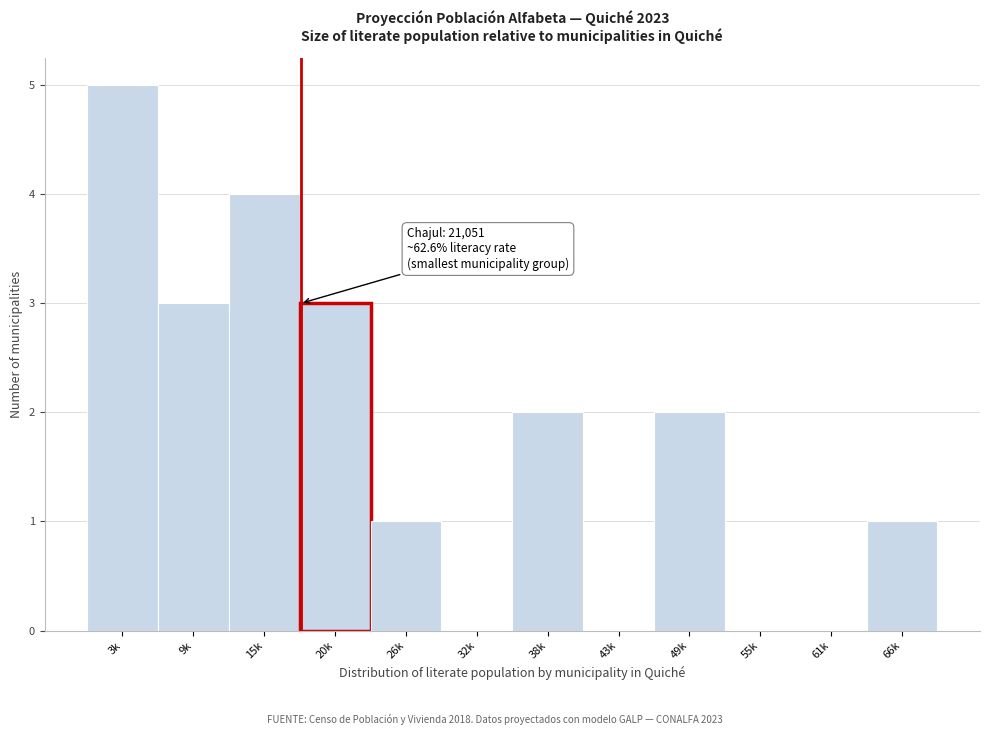

Reading left to right, list all the values displayed in this chart.

3k=5	9k=3	15k=4	20k=3	26k=1	32k=0	38k=2	43k=0	49k=2	55k=0	61k=0	66k=1